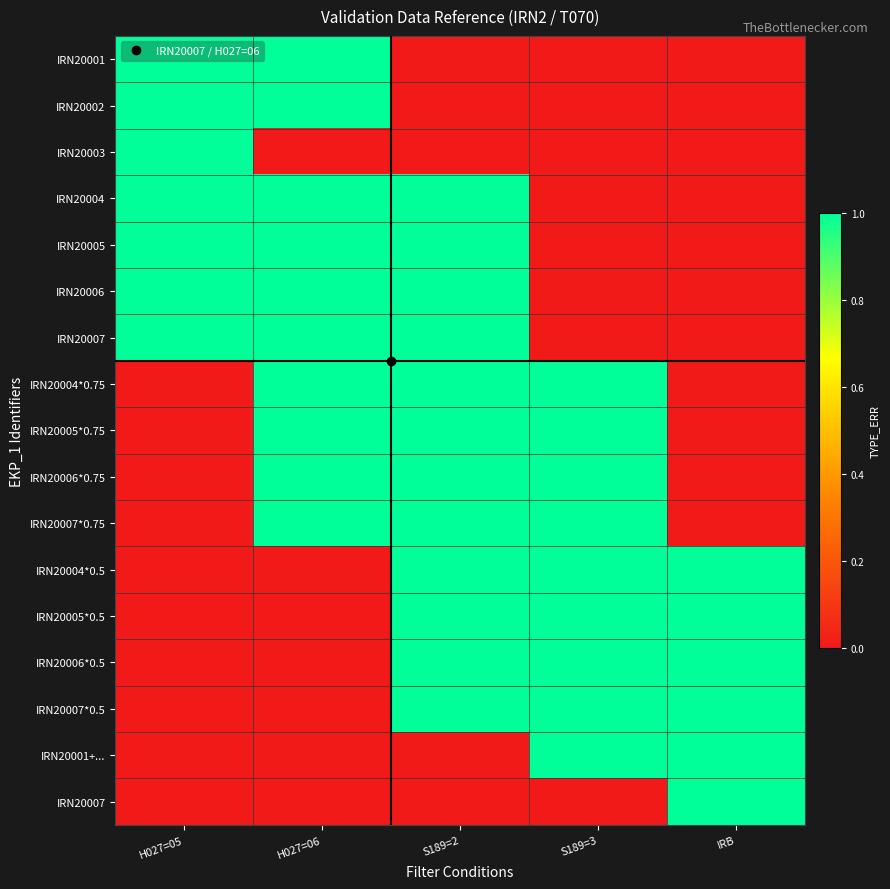

At how many categories does at least one series exceed 0?

5